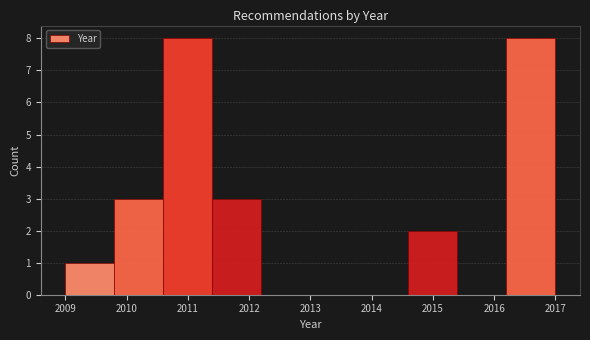

Reading left to right, transcribe this chart: for each bar, give the range it covers on the x-axis and its height. The values are not printed on the chart, so give them approximately, as read against the axis.

2009.0 to 2009.8: 1
2009.8 to 2010.6: 3
2010.6 to 2011.4: 8
2011.4 to 2012.2: 3
2012.2 to 2013.0: 0
2013.0 to 2013.8: 0
2013.8 to 2014.6: 0
2014.6 to 2015.4: 2
2015.4 to 2016.2: 0
2016.2 to 2017.0: 8